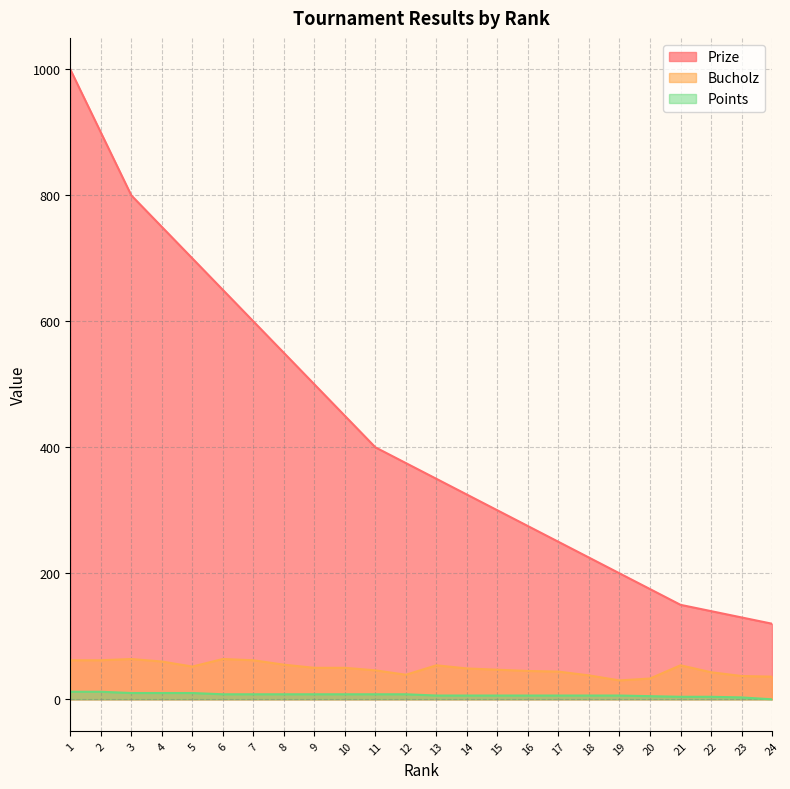

What is the average value of the Bucholz series?

49